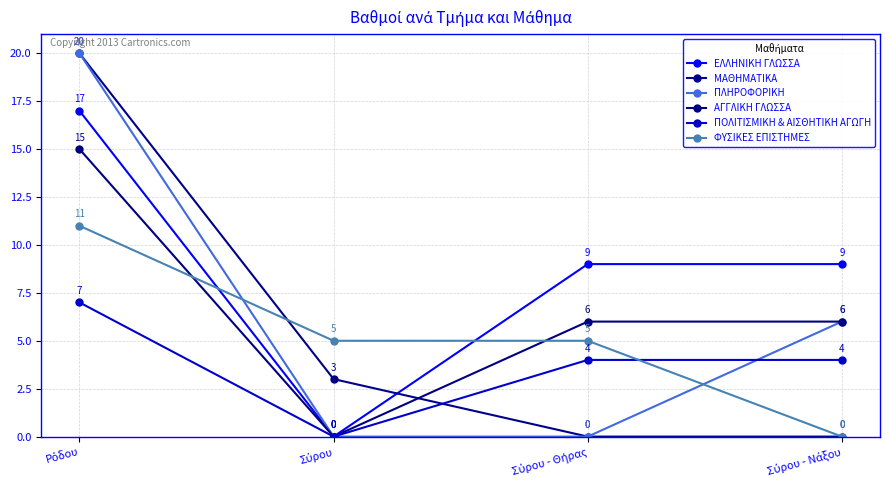

What is the label of the 2nd point from the right?

Σύρου - Θήρας